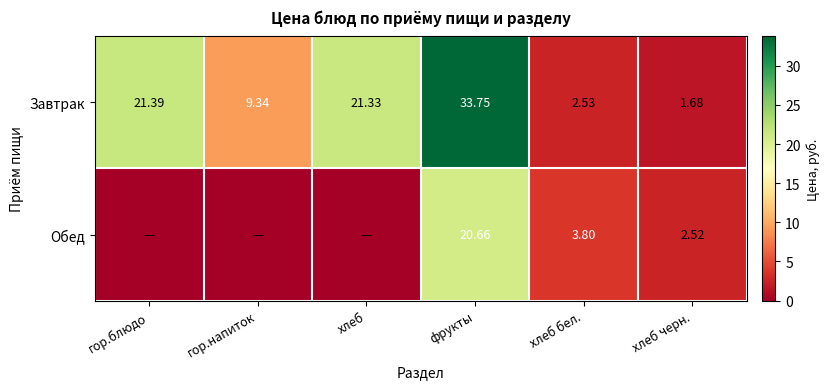

Read the Завтрак value at хлеб.

21.3